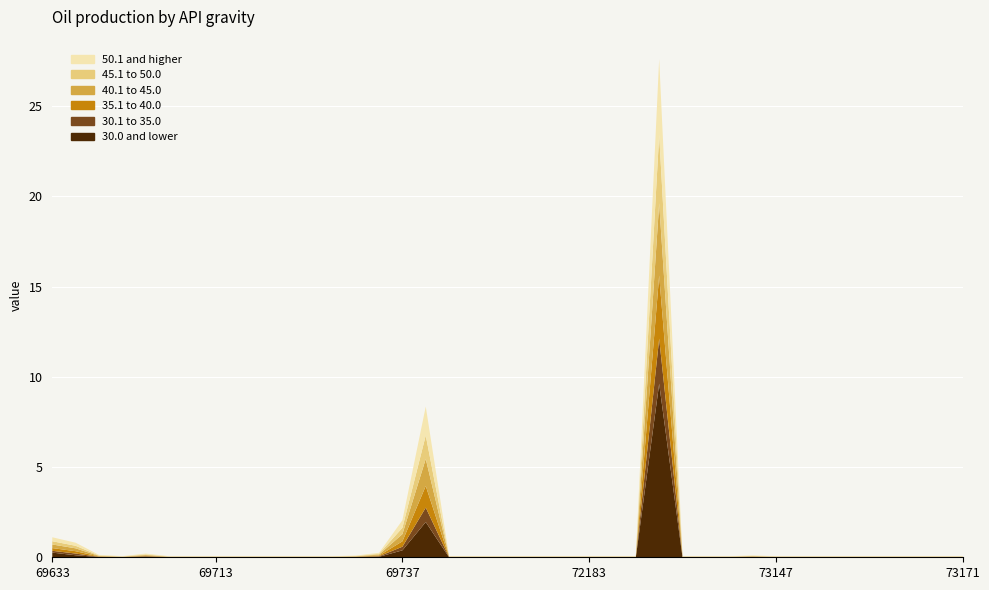

Reading right to left, extract all data points from this chart.

30.0 and lower: 0.0	0.0	0.0	0.0	0.0	0.0	0.0	0.0	0.0	0.0	0.0	0.0	0.0	9.6	0.0	0.0	0.0	0.0	0.0	0.0	0.0	0.0	0.0	2.0	0.4	0.0	0.0	0.0	0.0	0.0	0.0	0.0	0.0	0.0	0.0	0.0	0.0	0.0	0.1	0.3
30.1 to 35.0: 0.0	0.0	0.0	0.0	0.0	0.0	0.0	0.0	0.0	0.0	0.0	0.0	0.0	2.5	0.0	0.0	0.0	0.0	0.0	0.0	0.0	0.0	0.0	0.8	0.2	0.0	0.0	0.0	0.0	0.0	0.0	0.0	0.0	0.0	0.0	0.0	0.0	0.0	0.1	0.1
35.1 to 40.0: 0.0	0.0	0.0	0.0	0.0	0.0	0.0	0.0	0.0	0.0	0.0	0.0	0.0	3.5	0.0	0.0	0.0	0.0	0.0	0.0	0.0	0.0	0.0	1.2	0.3	0.0	0.0	0.0	0.0	0.0	0.0	0.0	0.0	0.0	0.0	0.0	0.0	0.0	0.1	0.1
40.1 to 45.0: 0.0	0.0	0.0	0.0	0.0	0.0	0.0	0.0	0.0	0.0	0.0	0.0	0.0	4.0	0.0	0.0	0.0	0.0	0.0	0.0	0.0	0.0	0.0	1.5	0.4	0.1	0.0	0.0	0.0	0.0	0.0	0.0	0.0	0.0	0.0	0.0	0.0	0.0	0.2	0.2
45.1 to 50.0: 0.0	0.0	0.0	0.0	0.0	0.0	0.0	0.0	0.0	0.0	0.0	0.0	0.0	3.8	0.0	0.0	0.0	0.0	0.0	0.0	0.0	0.0	0.0	1.3	0.3	0.0	0.0	0.0	0.0	0.0	0.0	0.0	0.0	0.0	0.0	0.0	0.0	0.0	0.1	0.2
50.1 and higher: 0.0	0.0	0.0	0.0	0.0	0.0	0.0	0.0	0.0	0.0	0.0	0.0	0.0	4.2	0.0	0.0	0.0	0.0	0.0	0.0	0.0	0.0	0.0	1.6	0.4	0.1	0.0	0.0	0.0	0.0	0.0	0.0	0.0	0.0	0.0	0.0	0.0	0.0	0.2	0.2